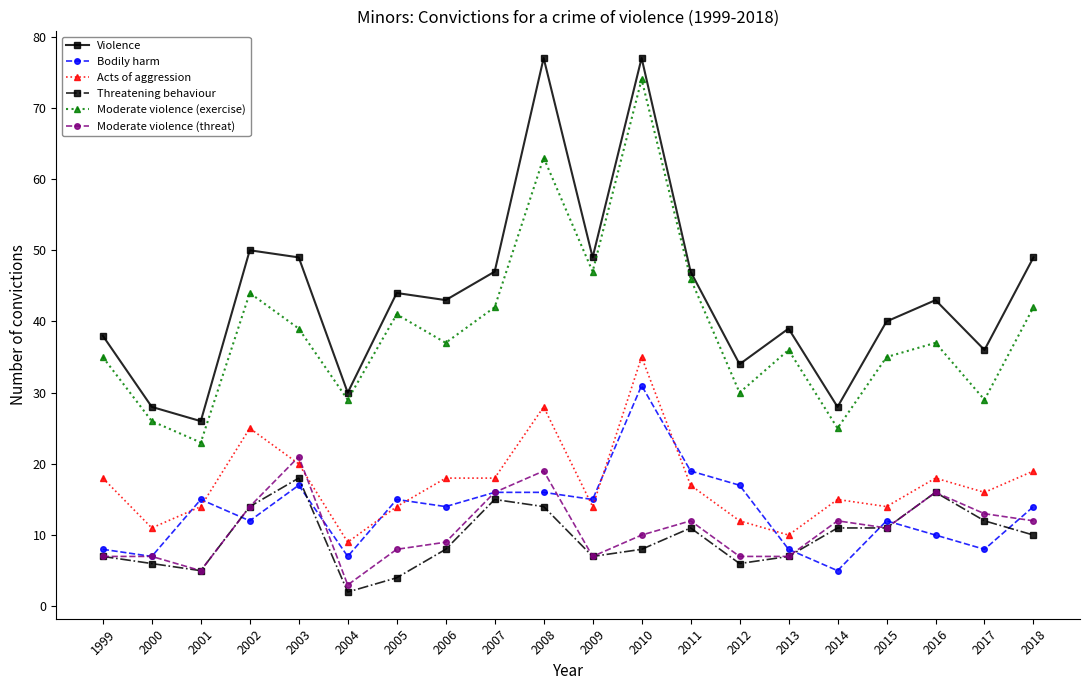

What is the smallest value displayed?

2